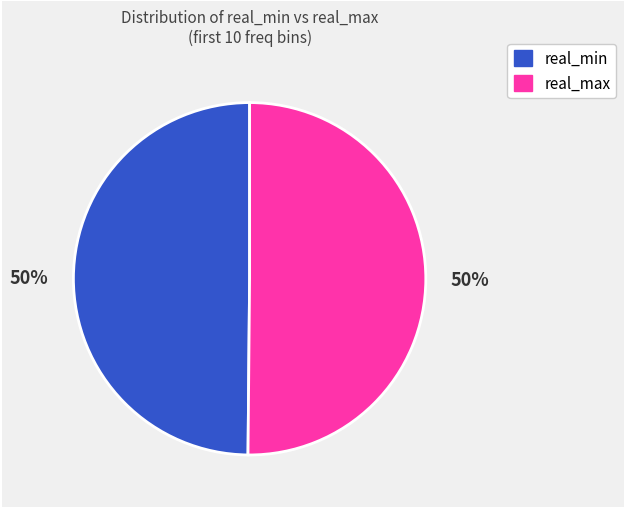

To the nearest percent, what is the average slice percentage?

50%